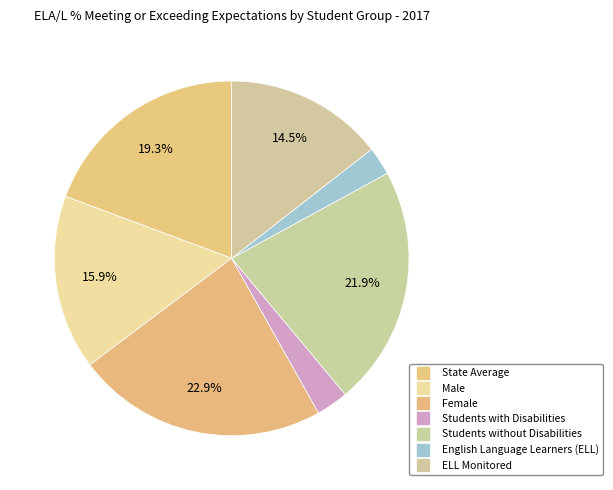

How many slices are in this pie chart?

7